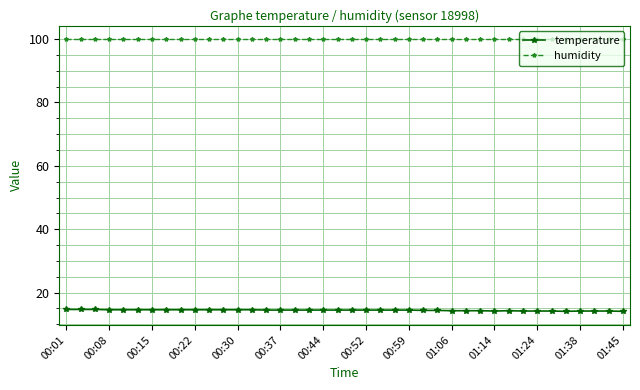

True or false: temperature and humidity cross at least once.

False